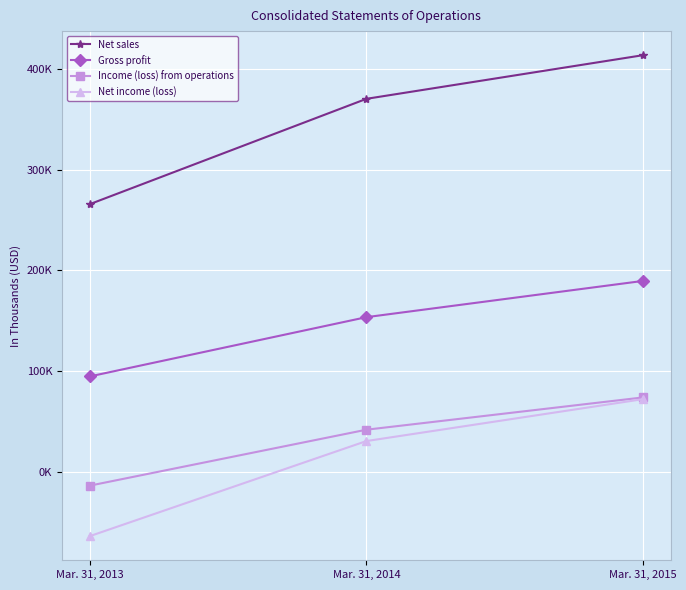

What are all the series names shown in the legend?

Net sales, Gross profit, Income (loss) from operations, Net income (loss)